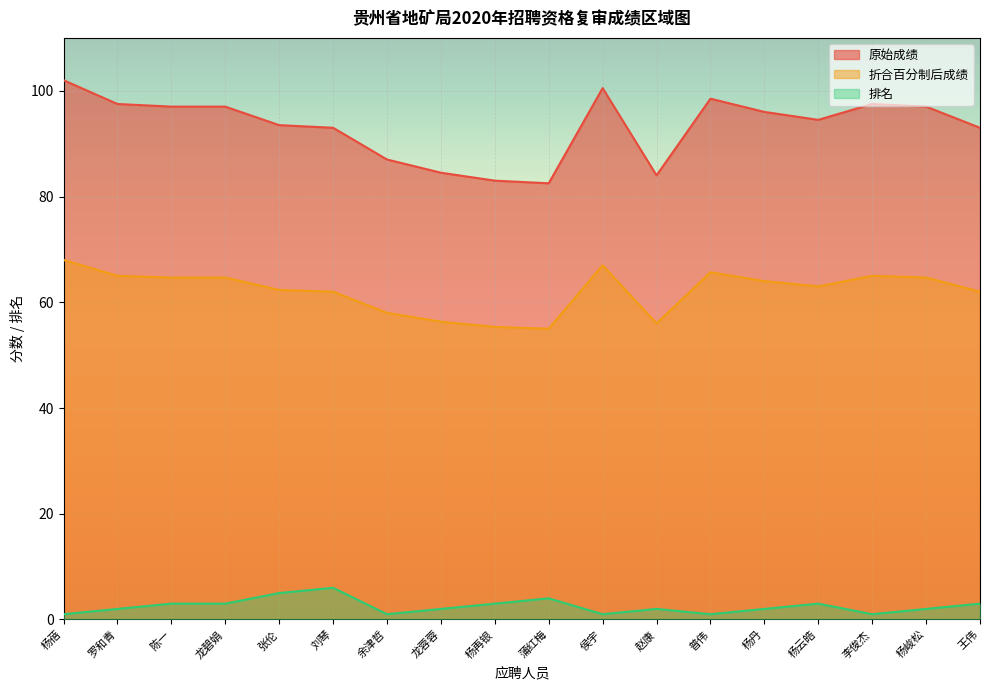

How many lines are shown in the chart?

3